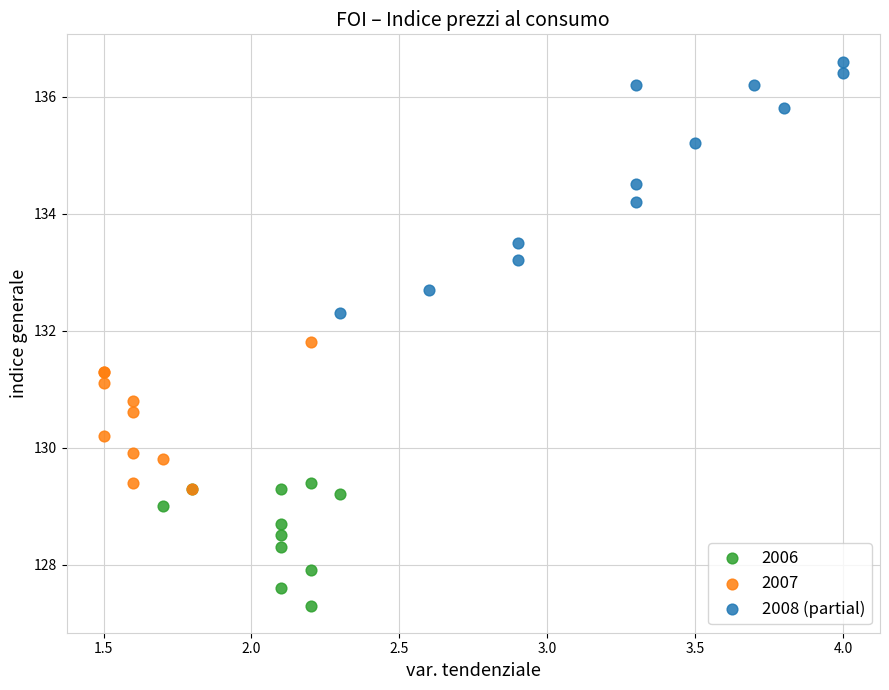

Which series contains the highest Y value?

2008 (partial)